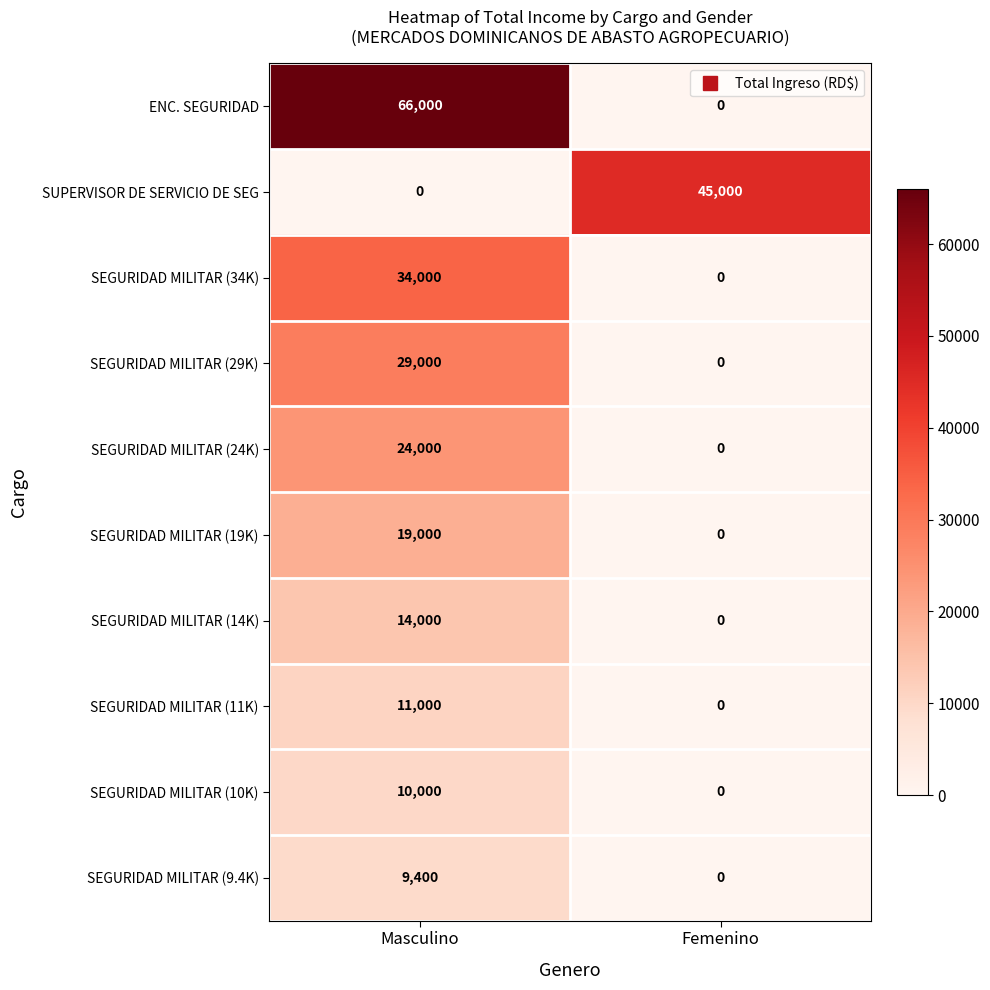

Rank the series by their maximum value, from highest to lowest.

ENC. SEGURIDAD, SUPERVISOR DE SERVICIO DE SEG, SEGURIDAD MILITAR (34K), SEGURIDAD MILITAR (29K), SEGURIDAD MILITAR (24K), SEGURIDAD MILITAR (19K), SEGURIDAD MILITAR (14K), SEGURIDAD MILITAR (11K), SEGURIDAD MILITAR (10K), SEGURIDAD MILITAR (9.4K)